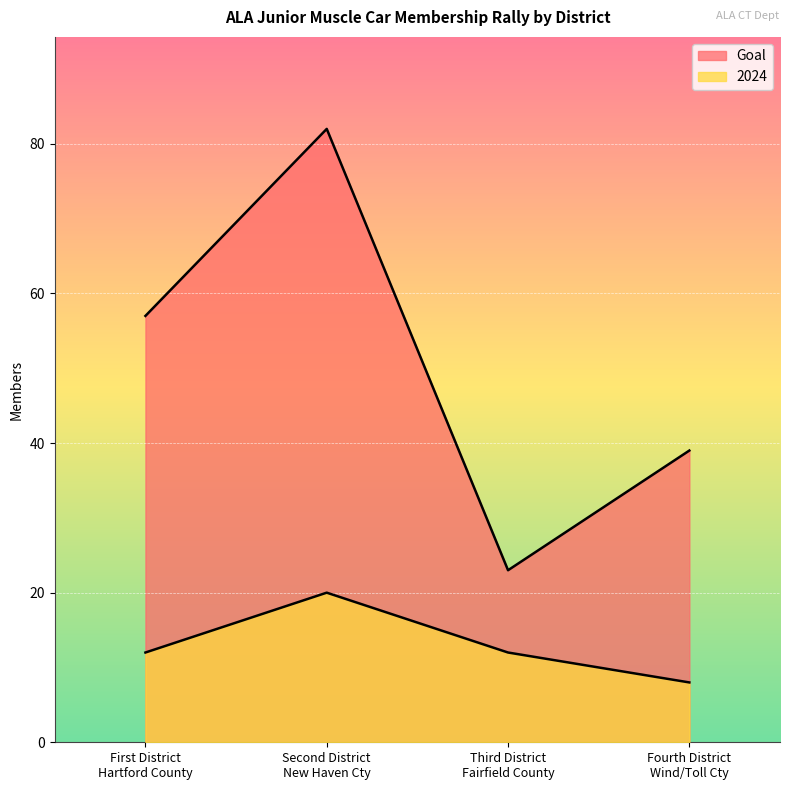

True or false: Goal and 2024 cross at least once.

False